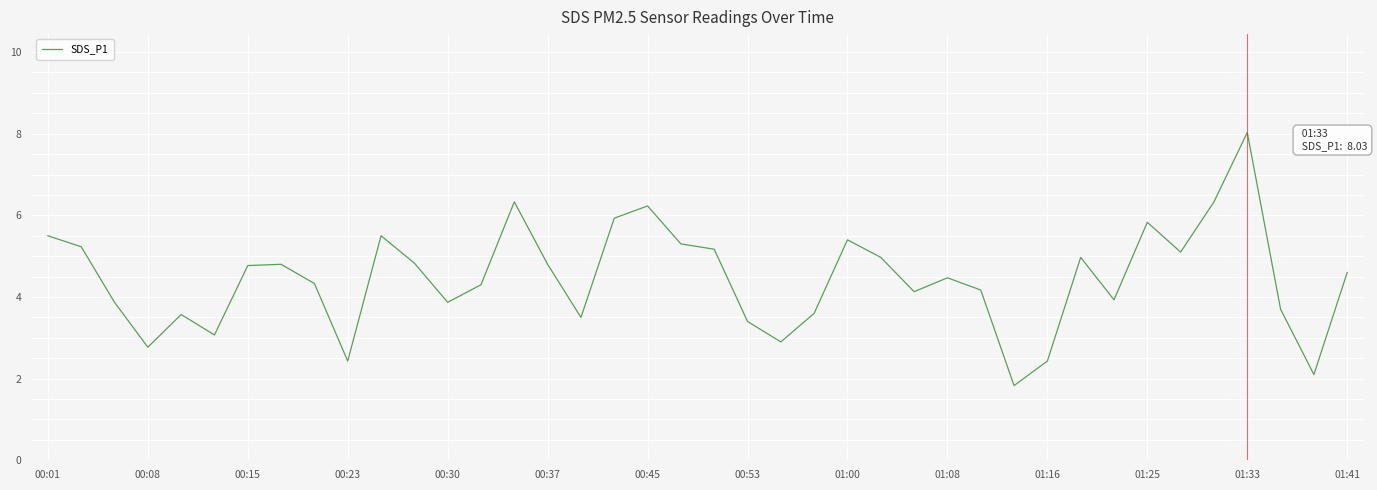

What is the difference between the maximum and minimum values?

6.2